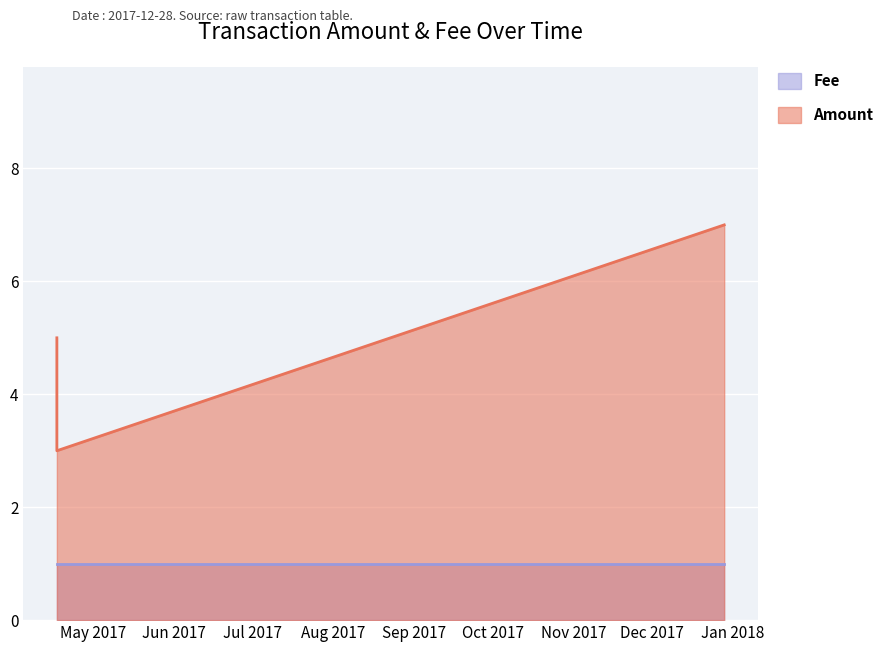

Rank the categories by value from highest to lowest.

2017-12-28 14:02:05, 2017-04-17 03:13:15, 2017-04-17 03:13:15